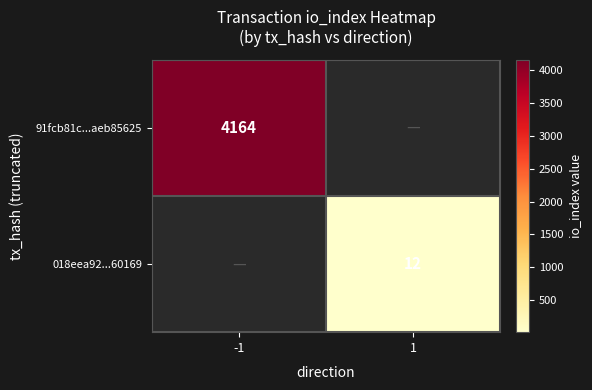

Is it true that 018eea92...60169 equals 12 at 1?

True